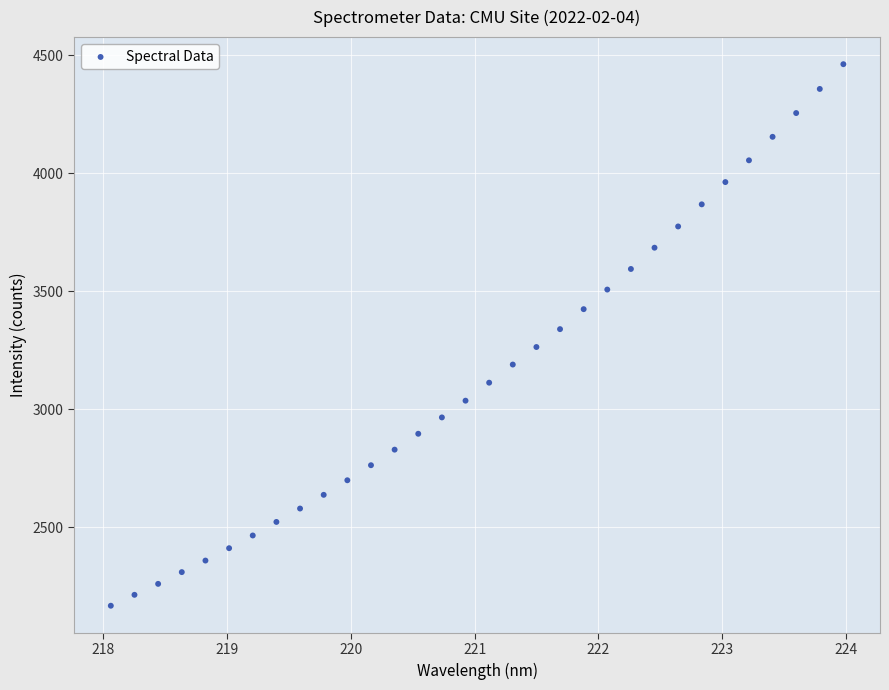

What is the range of X values (max minus min)?

5.9